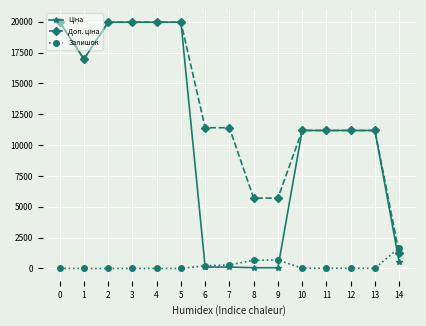

True or false: Залишок has more than 0 points higher than both neighbors.

True